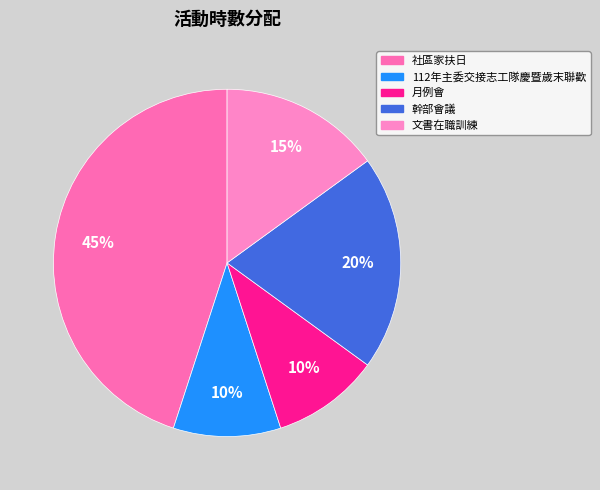

Count the number of slices in the pie.

5